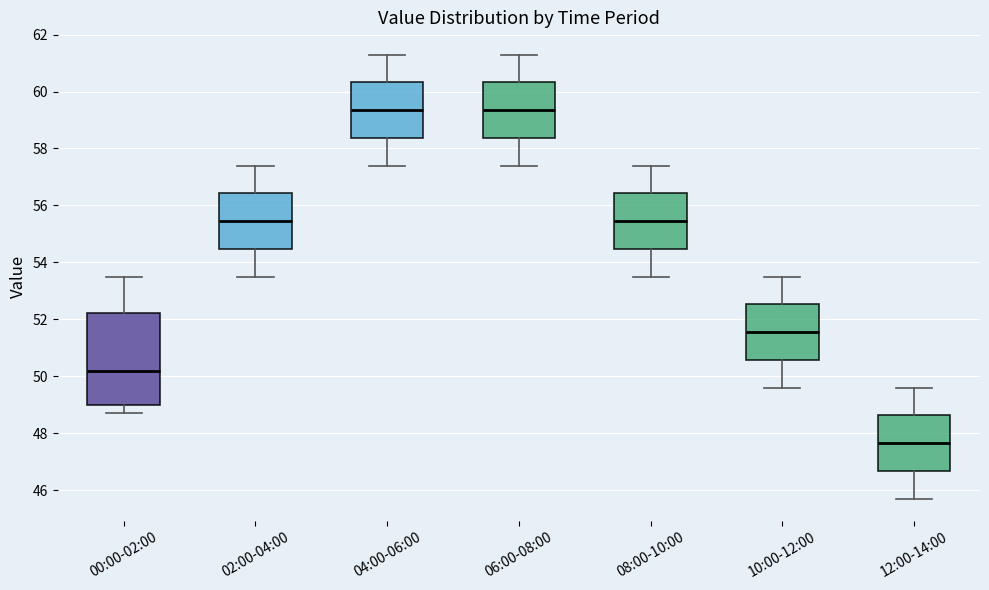

Reading left to right, transcribe this box plot: for each box, give where its median line is, the range the box spans, and where its two whiskers end, as read against the y-axis. The values are not printed on the chart, so give them approximately, as read against the axis.

00:00-02:00: median 50.2, box 49.0 to 52.2, whiskers 48.8 to 53.6
02:00-04:00: median 55.4, box 54.4 to 56.4, whiskers 53.6 to 57.4
04:00-06:00: median 59.4, box 58.4 to 60.4, whiskers 57.4 to 61.4
06:00-08:00: median 59.4, box 58.4 to 60.4, whiskers 57.4 to 61.4
08:00-10:00: median 55.4, box 54.4 to 56.4, whiskers 53.6 to 57.4
10:00-12:00: median 51.6, box 50.6 to 52.6, whiskers 49.6 to 53.6
12:00-14:00: median 47.6, box 46.6 to 48.6, whiskers 45.8 to 49.6